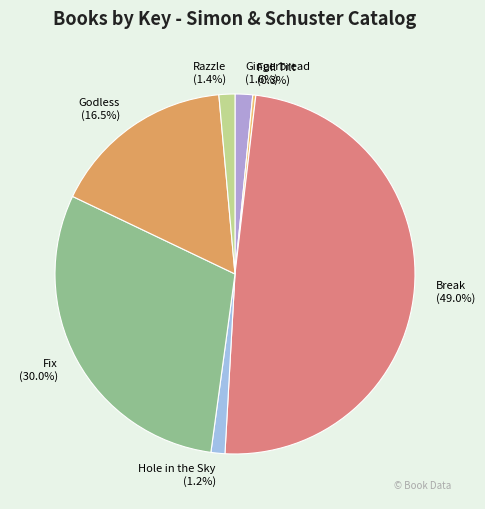

What percentage is the Fix slice, to the nearest percent?

30%